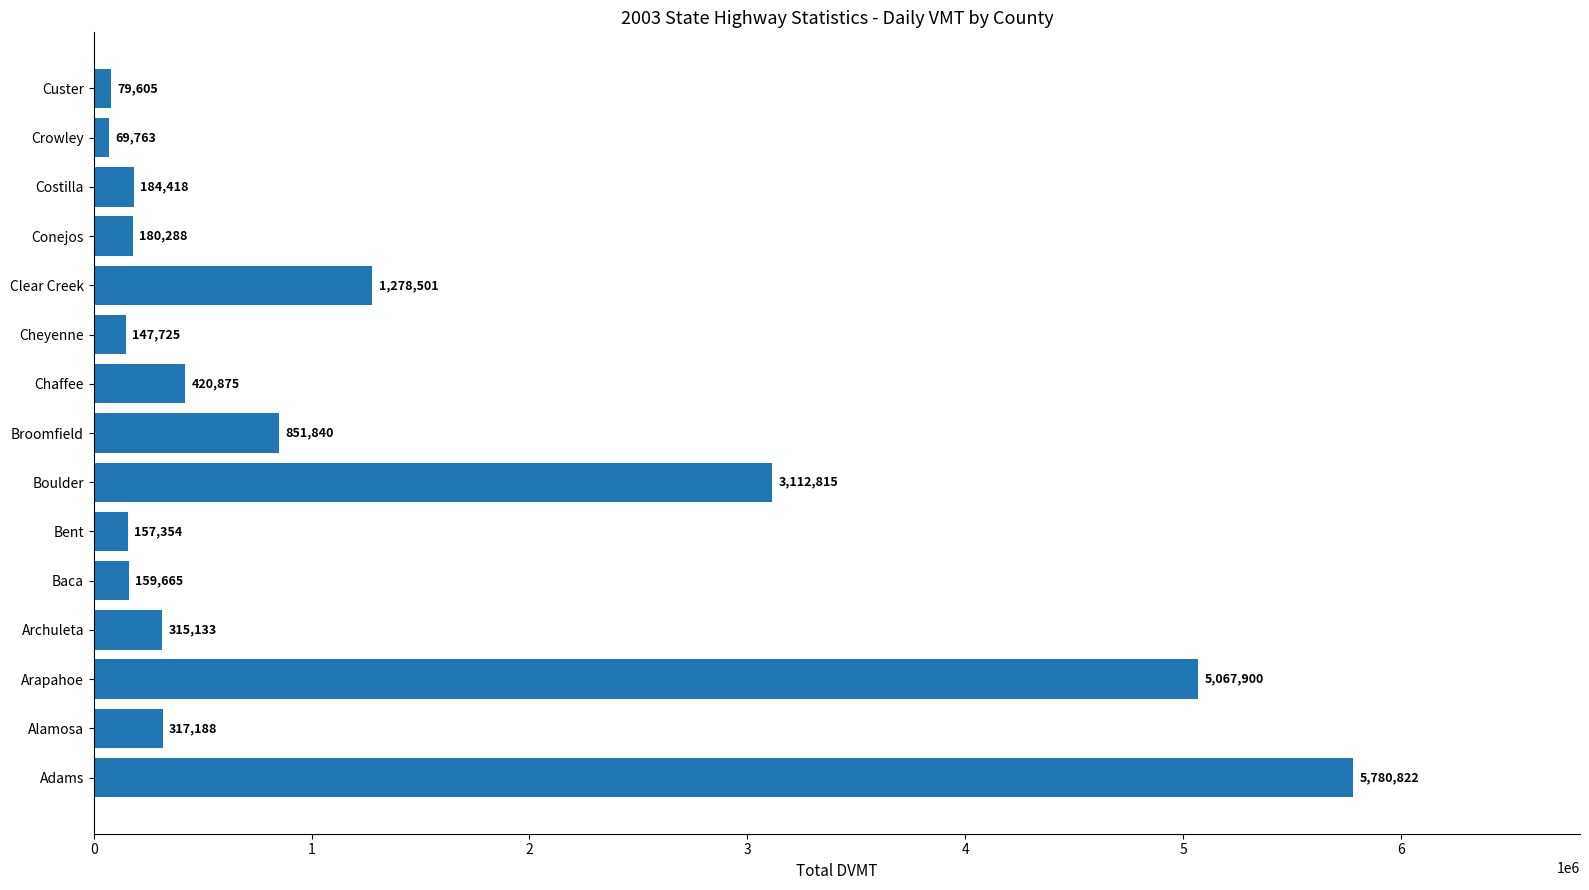

Rank the categories by value from highest to lowest.

Adams, Arapahoe, Boulder, Clear Creek, Broomfield, Chaffee, Alamosa, Archuleta, Costilla, Conejos, Baca, Bent, Cheyenne, Custer, Crowley